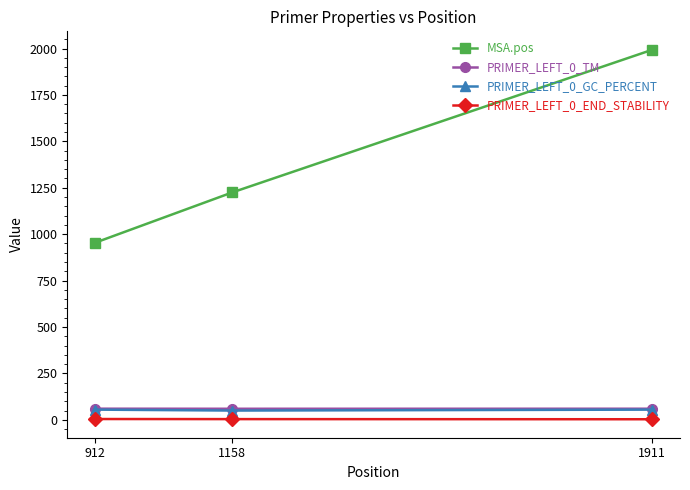

Is it true that MSA.pos equals 1906.5 at 1158?

False